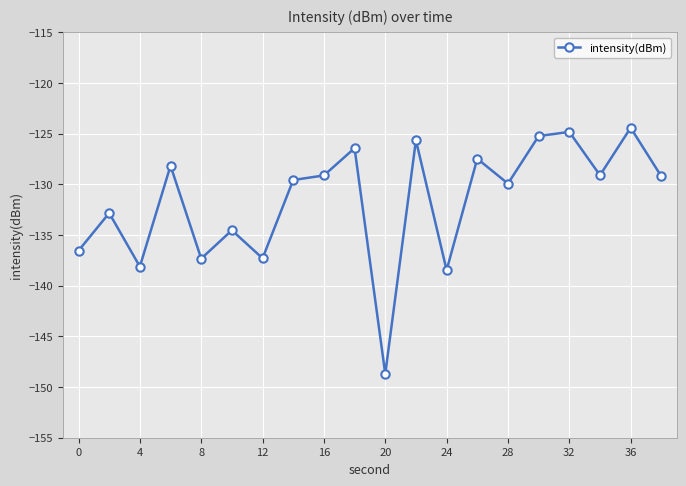

True or false: there are more than 1 points higher than both neighbors.

True